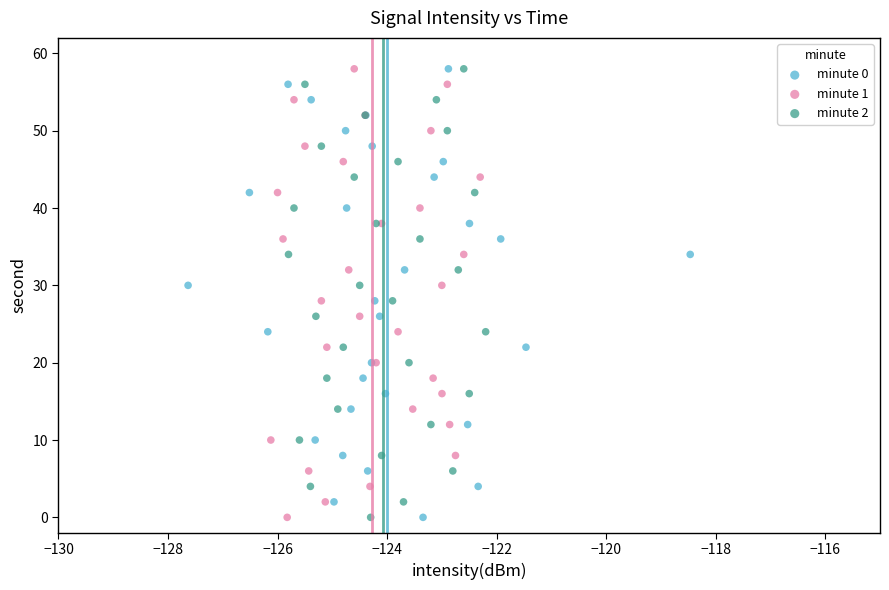

What are all the series names shown in the legend?

minute 0, minute 1, minute 2